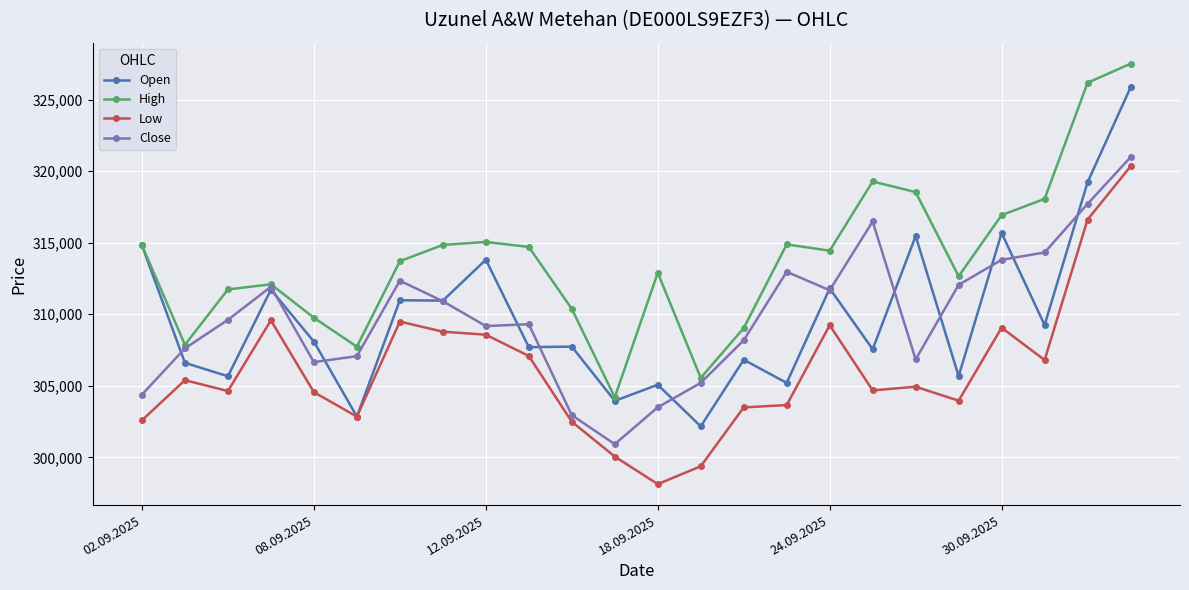

What is the sum of all Open values?

7434577